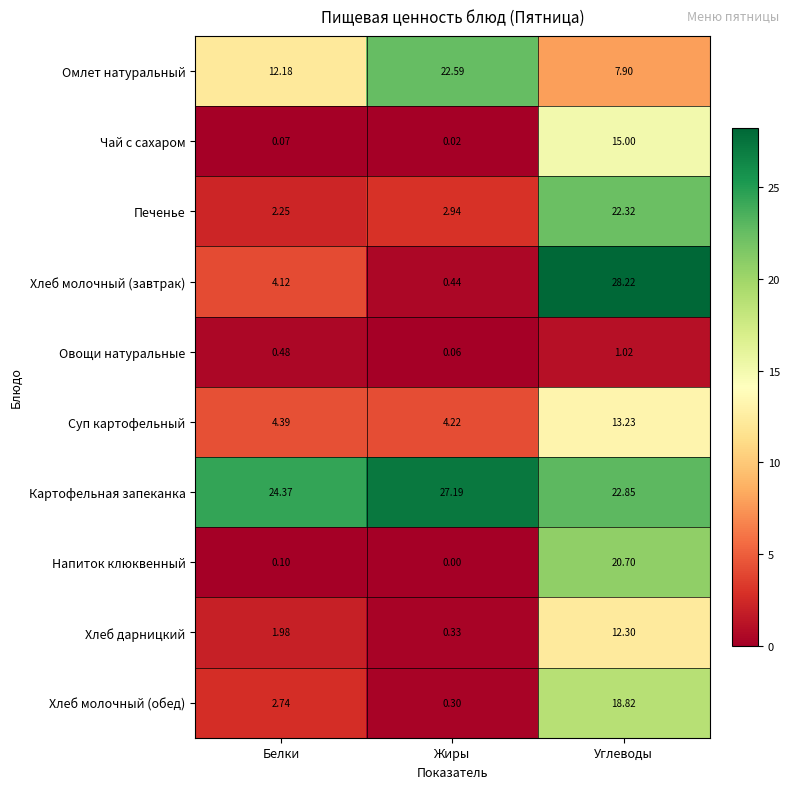

List the series in order of their peak value, lowest first.

Овощи натуральные, Хлеб дарницкий, Суп картофельный, Чай с сахаром, Хлеб молочный (обед), Напиток клюквенный, Печенье, Омлет натуральный, Картофельная запеканка, Хлеб молочный (завтрак)